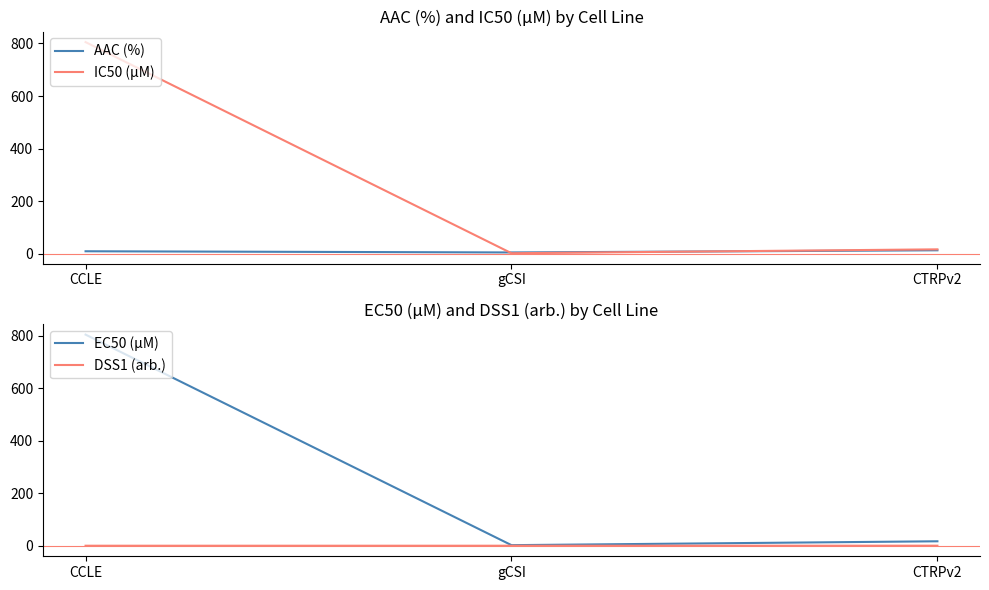

What is the approximate value of IC50 (µM) at CCLE?

805.0